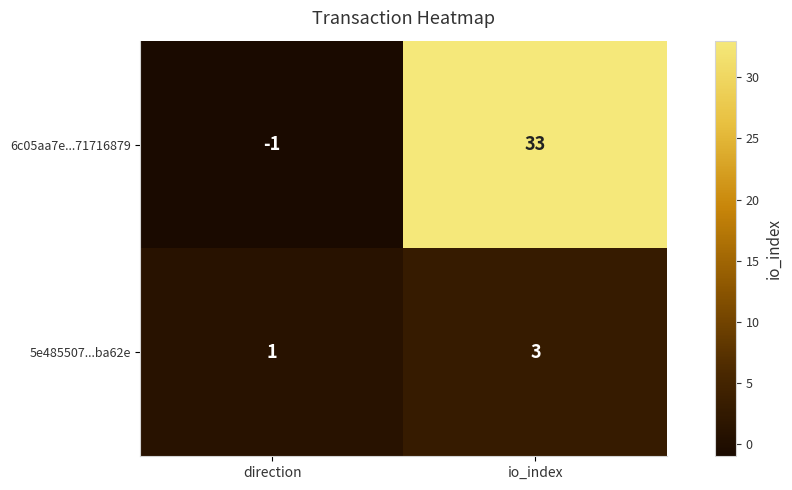

Is it true that 5e485507...ba62e equals 1 at io_index?

False